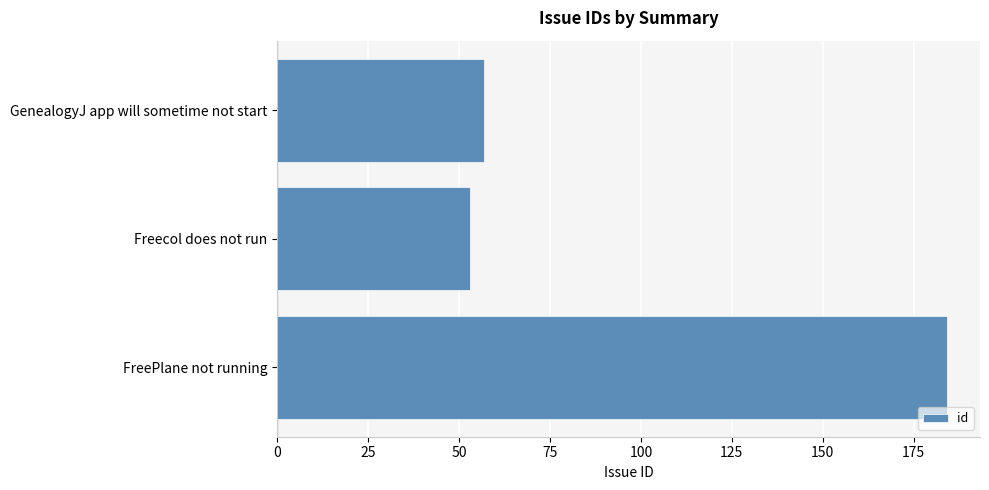

What is the difference between the maximum and minimum values?

131